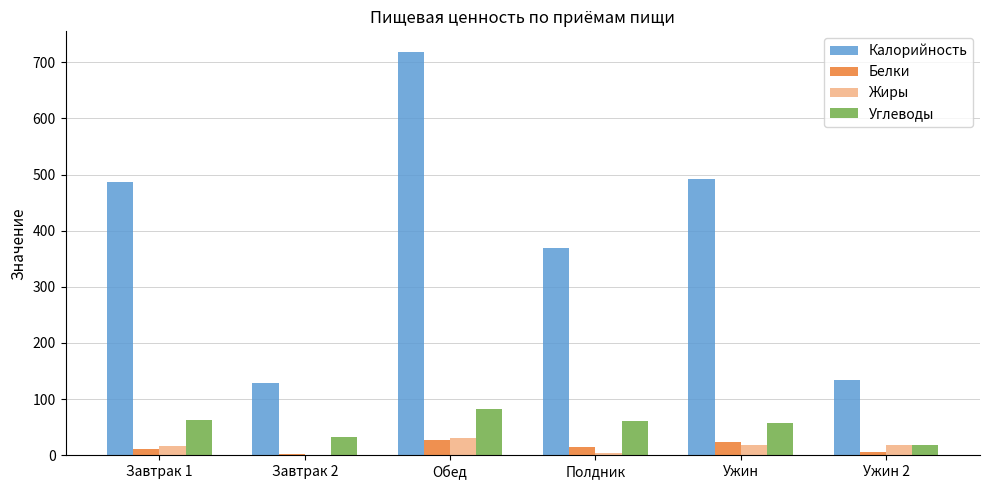

What is the difference between the Калорийность values at Полдник and Ужин 2?

236.2